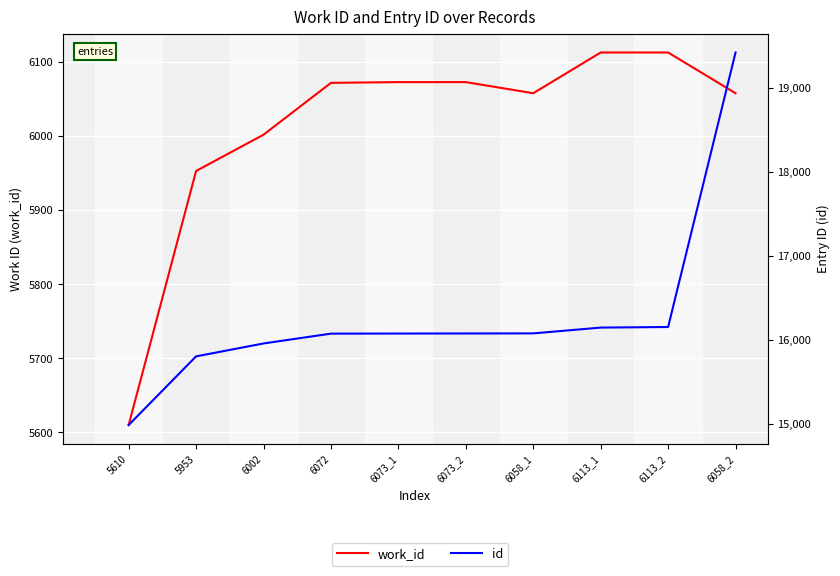

The id series shows 26032 at 6073_1. True or false?

False